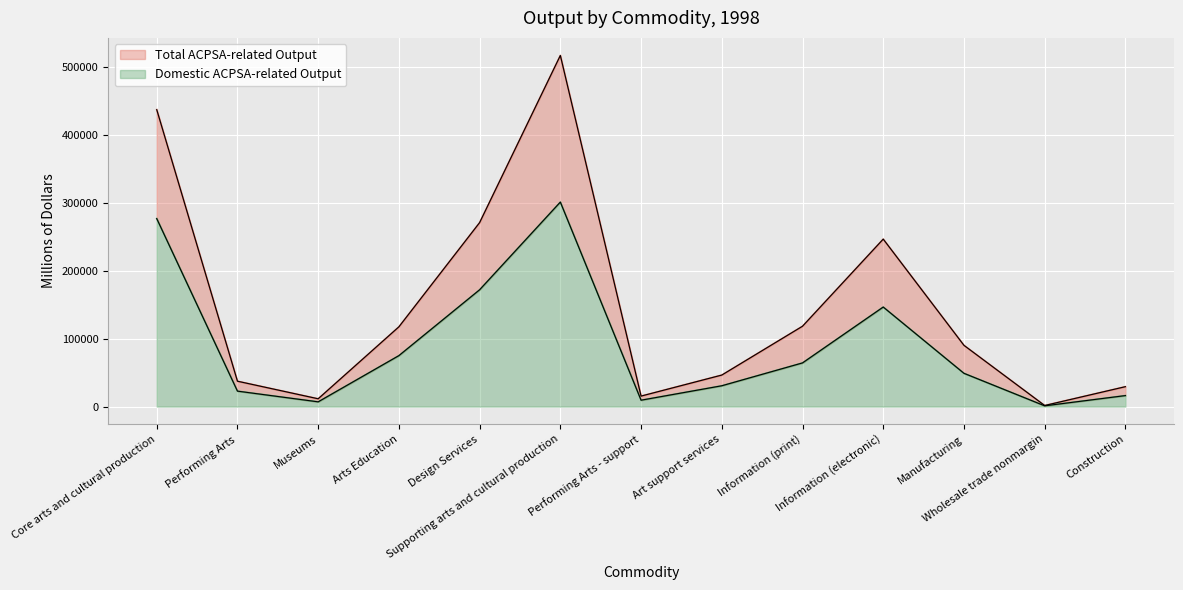

True or false: Total ACPSA-related Output and Domestic ACPSA-related Output cross at least once.

False